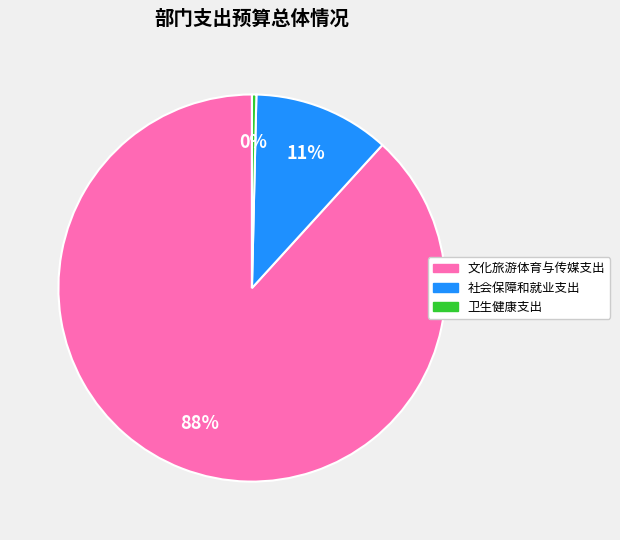

How many segments does this pie chart have?

3